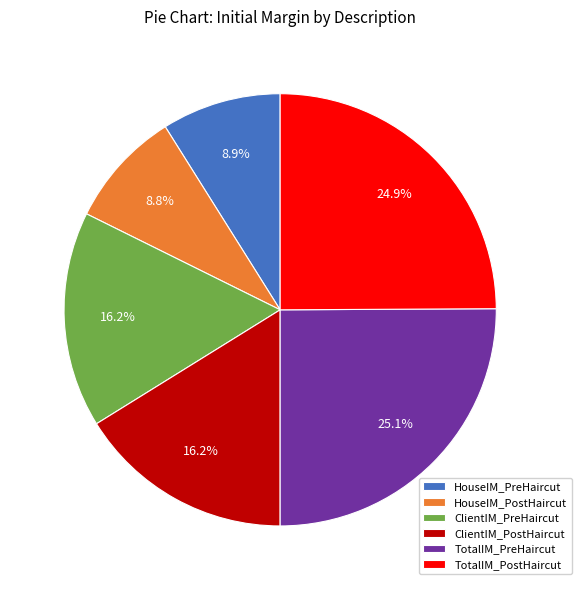

What percentage is the ClientIM_PostHaircut slice, to the nearest percent?

16%